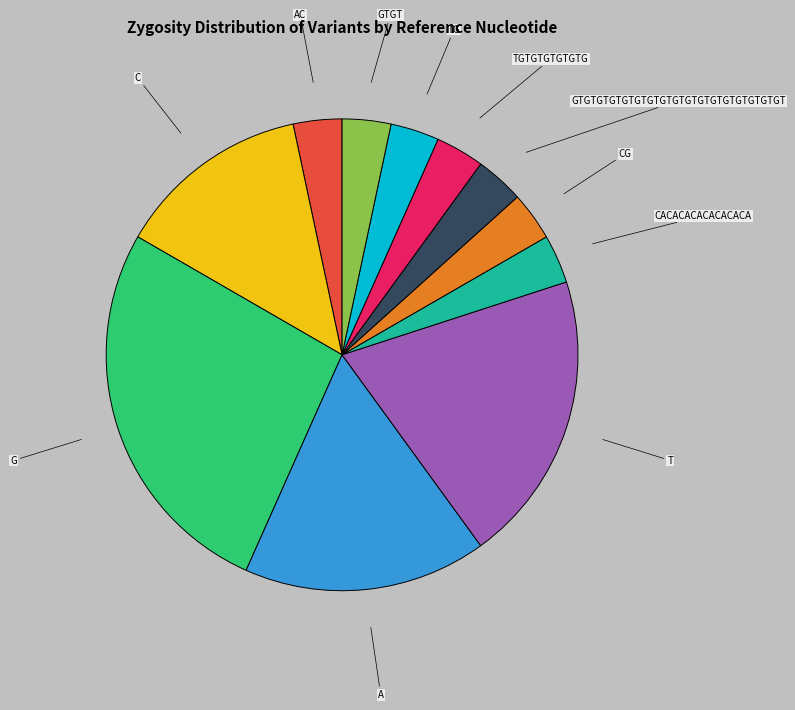

Does any single category account for the majority?

No